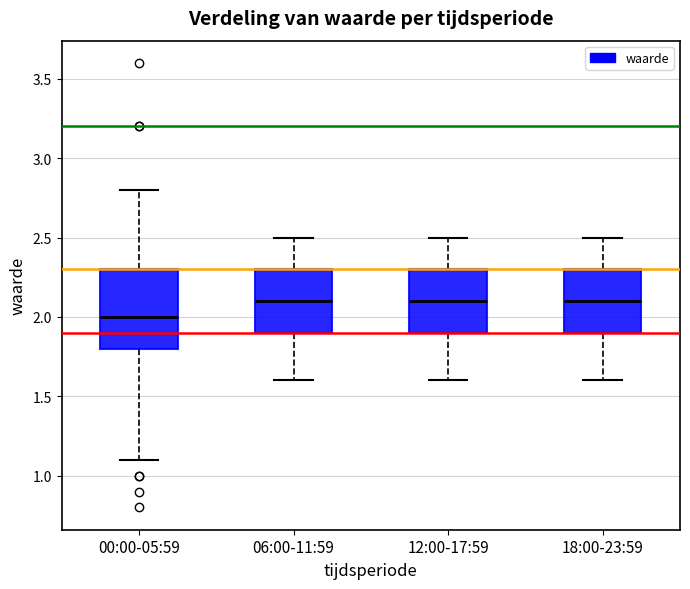

Reading left to right, transcribe this box plot: for each box, give where its median line is, the range the box spans, and where its two whiskers end, as read against the y-axis. The values are not printed on the chart, so give them approximately, as read against the axis.

00:00-05:59: median 2.0, box 1.8 to 2.3, whiskers 1.1 to 2.8
06:00-11:59: median 2.1, box 1.9 to 2.3, whiskers 1.6 to 2.5
12:00-17:59: median 2.1, box 1.9 to 2.3, whiskers 1.6 to 2.5
18:00-23:59: median 2.1, box 1.9 to 2.3, whiskers 1.6 to 2.5